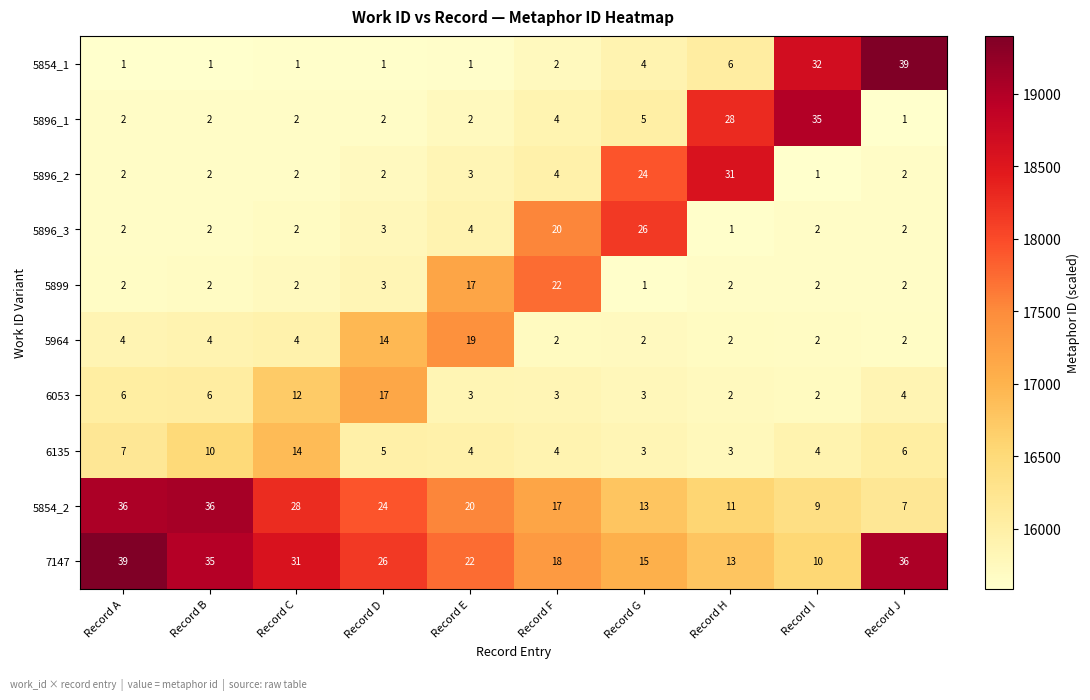

What is the total value across all series at Record E?

95